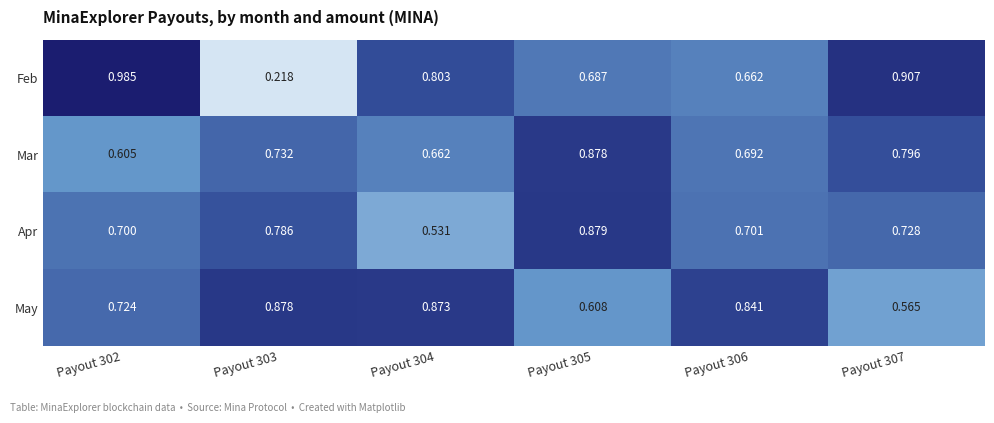

Which series has the largest total across all categories?

May